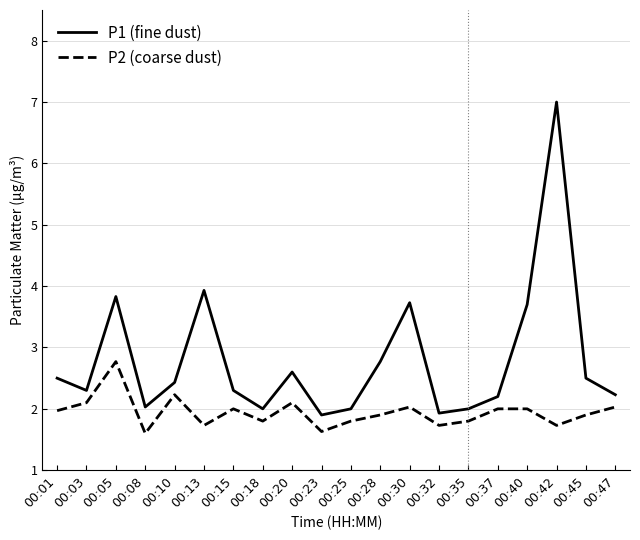

What is the difference between the P1 (fine dust) values at 00:20 and 00:45?

0.1